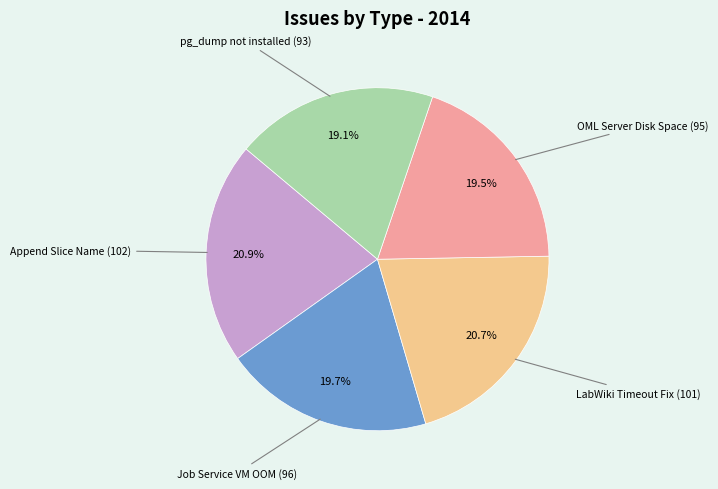

Is there a majority slice in this chart?

No